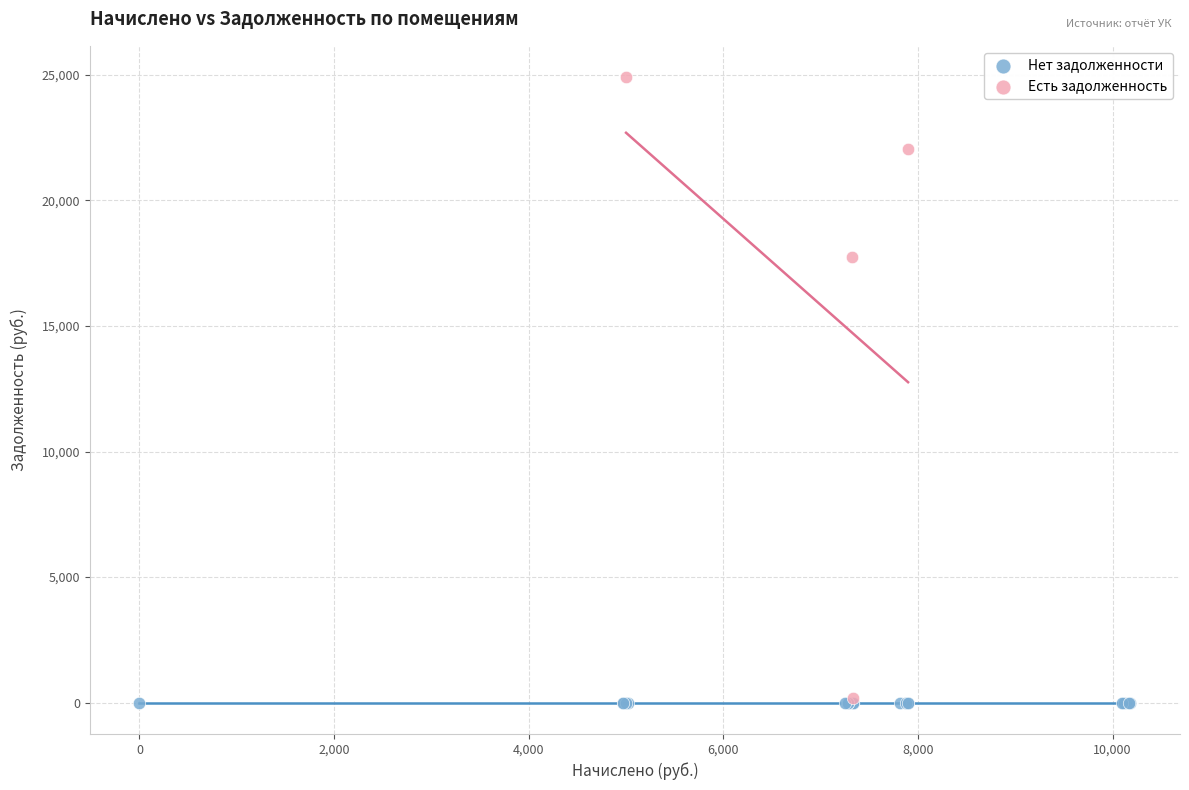

Which series contains the highest Y value?

Есть задолженность